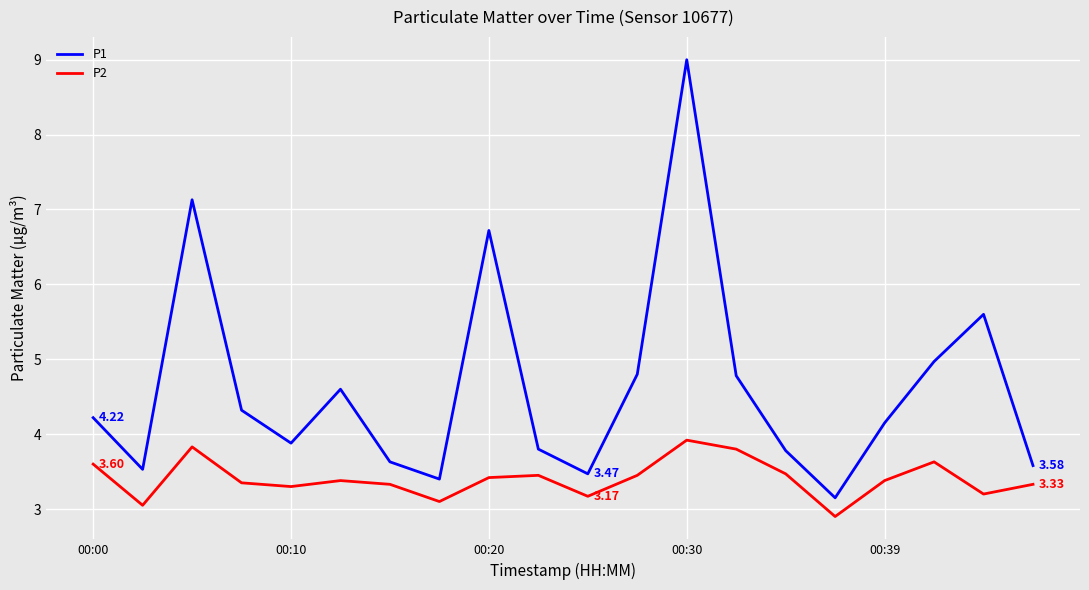

How many interior local peaks does the P1 series have?

5